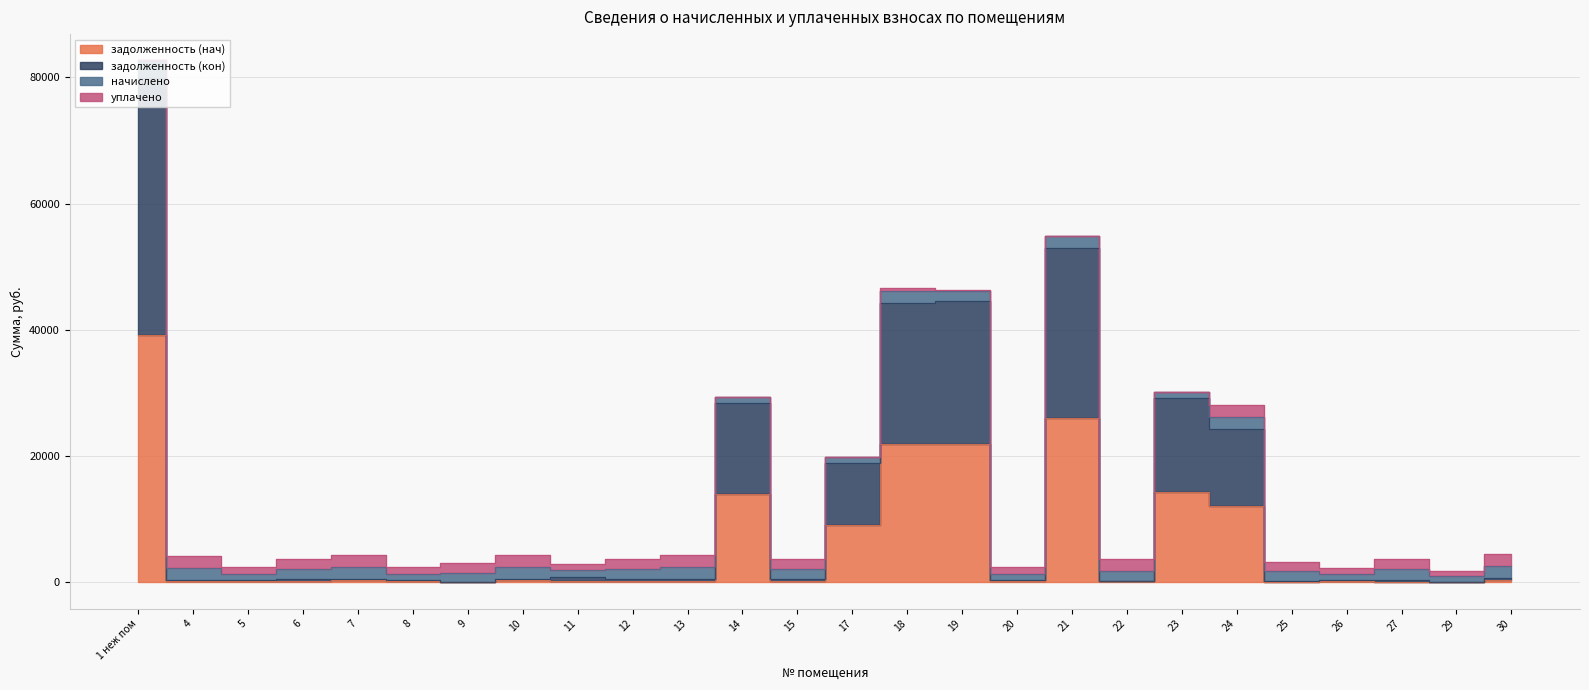

Is it true that задолженность (кон) equals 315.9 at 27?

True